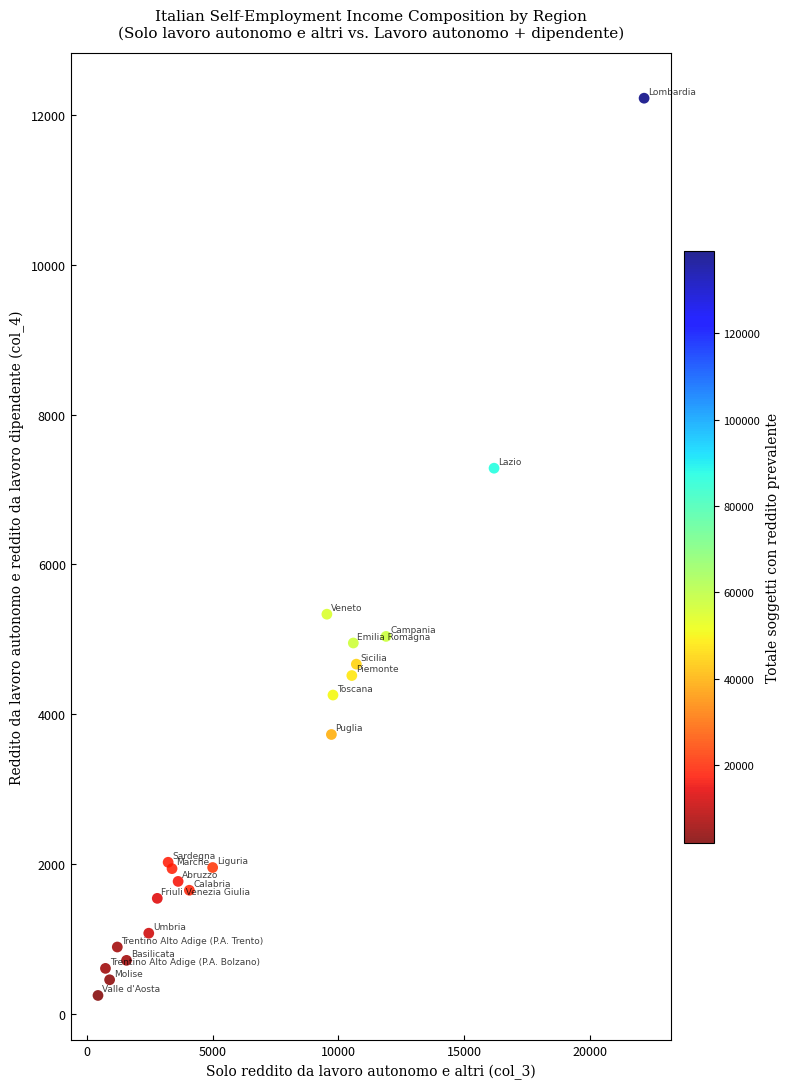

What Y value in the scatter plot is closest to 6235?

5337